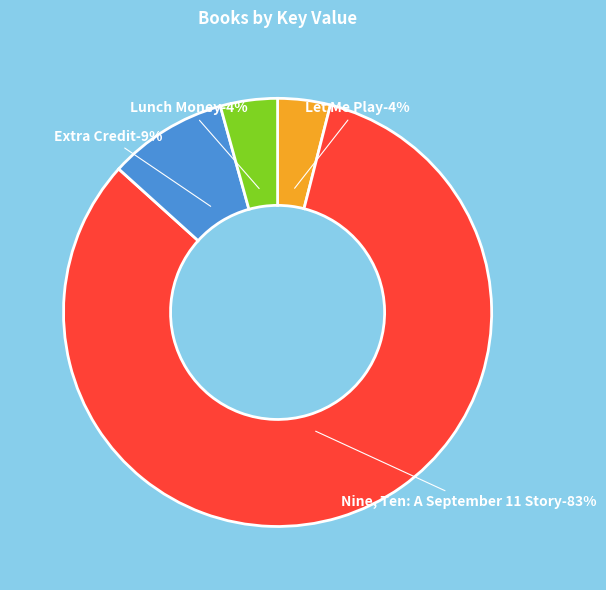

Count the number of slices in the pie.

4